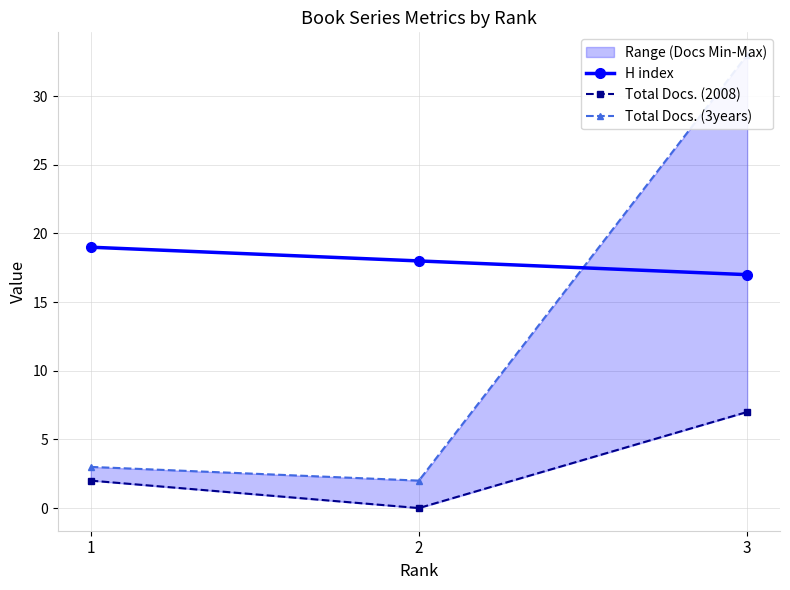

Rank the series at 1 from highest to lowest value.

H index, Total Docs. (3years), Total Docs. (2008)